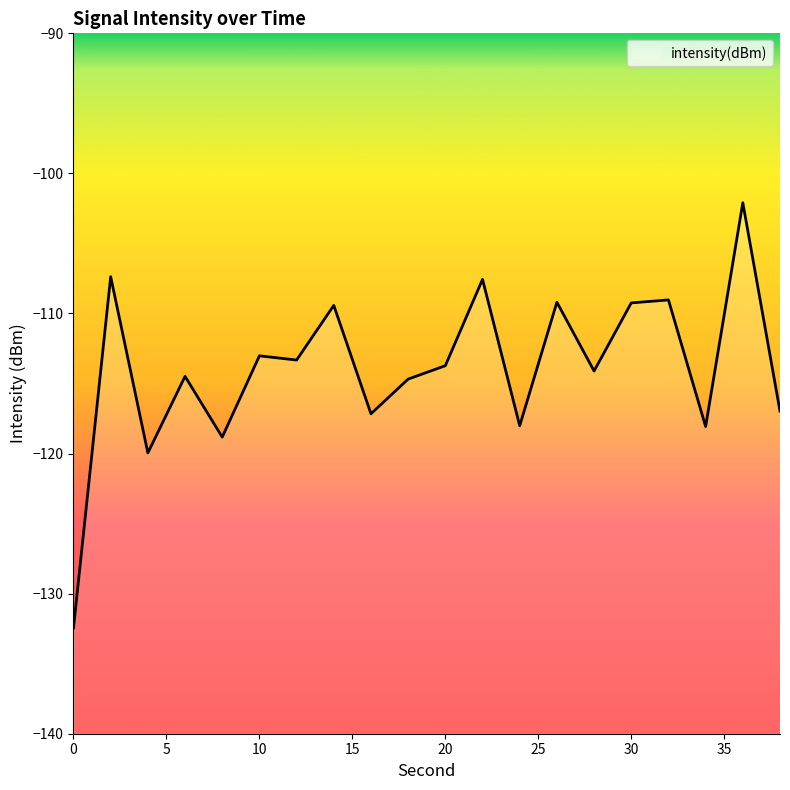

Where does the data first go above -113?

2